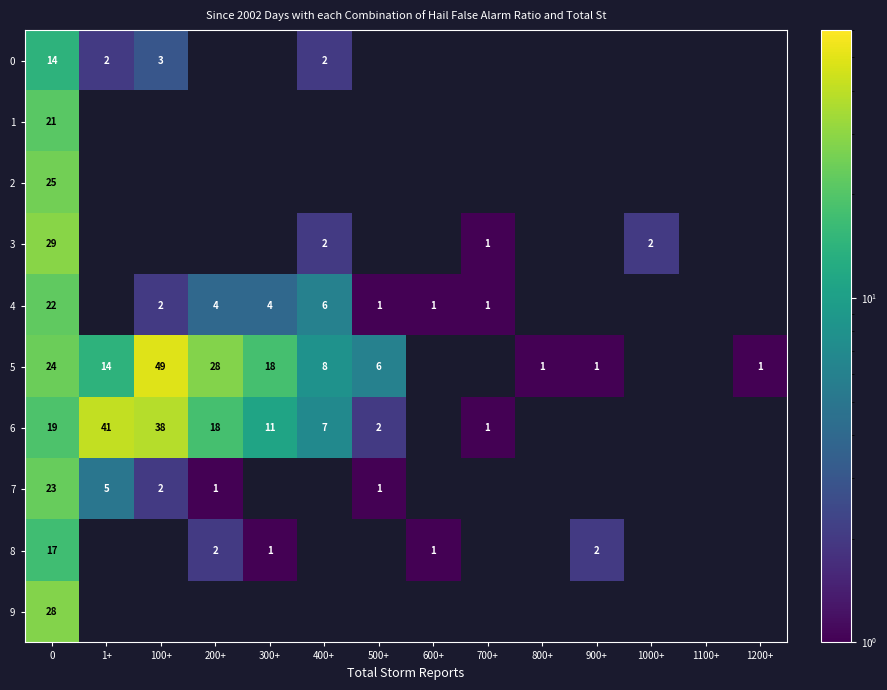

The value of 5 at 0 is 24. True or false?

True